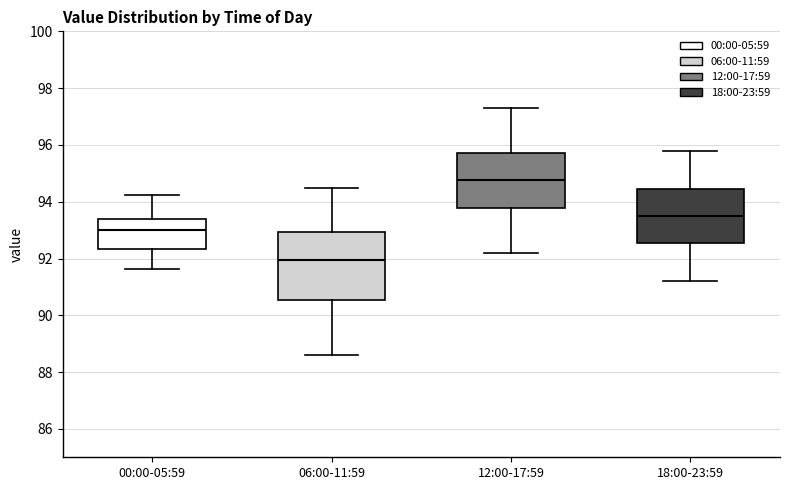

Reading left to right, read every box against the y-axis: the position of its median line, the range the box covers, and the ends of its whiskers. The values are not printed on the chart, so give them approximately, as read against the axis.

00:00-05:59: median 93.0, box 92.4 to 93.4, whiskers 91.6 to 94.2
06:00-11:59: median 92.0, box 90.6 to 93.0, whiskers 88.6 to 94.6
12:00-17:59: median 94.8, box 93.8 to 95.8, whiskers 92.2 to 97.4
18:00-23:59: median 93.6, box 92.6 to 94.4, whiskers 91.2 to 95.8